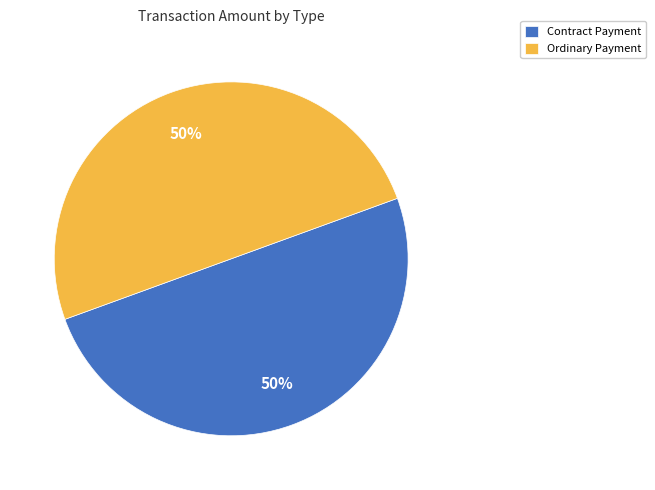

The Ordinary Payment slice represents 99% of the pie. True or false?

False